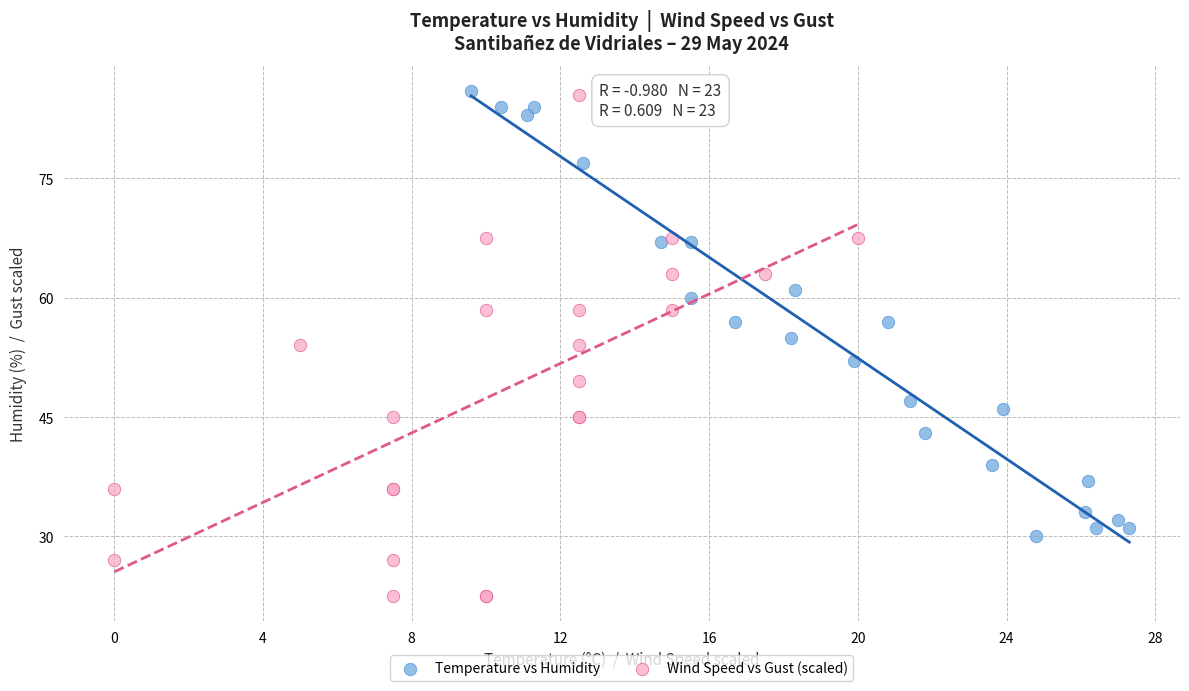

What are all the series names shown in the legend?

Temperature vs Humidity, Wind Speed vs Gust (scaled)